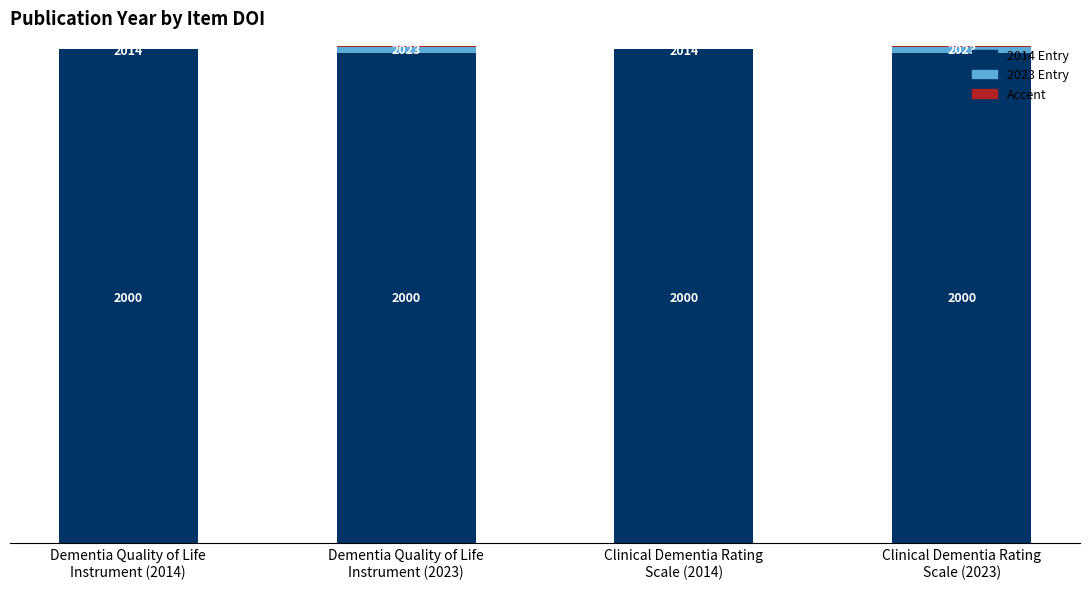

Reading left to right, extract all data points from this chart.

Dementia Quality of Life
Instrument (2014)=14	Dementia Quality of Life
Instrument (2023)=23	Clinical Dementia Rating
Scale (2014)=14	Clinical Dementia Rating
Scale (2023)=23